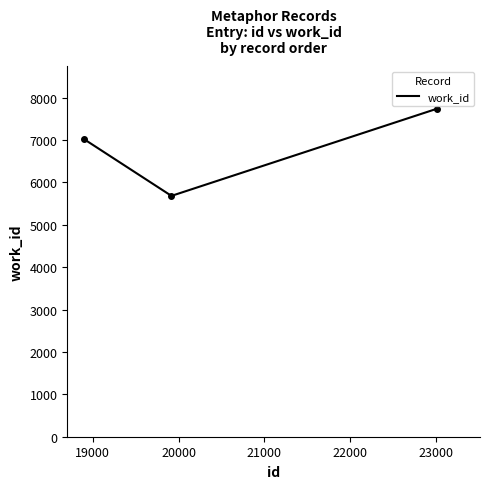

Reading right to left, extract all data points from this chart.

7738	5681	7013